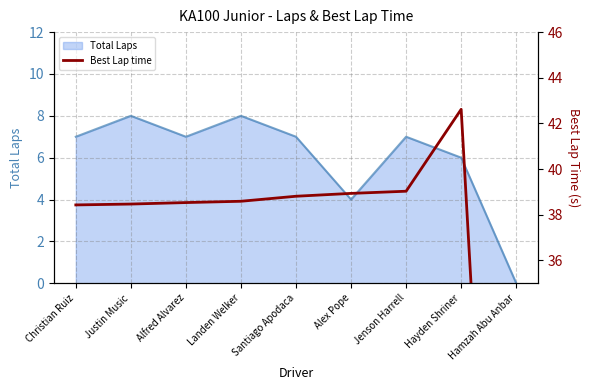

Does the chart display data point markers on the line(s)?

No